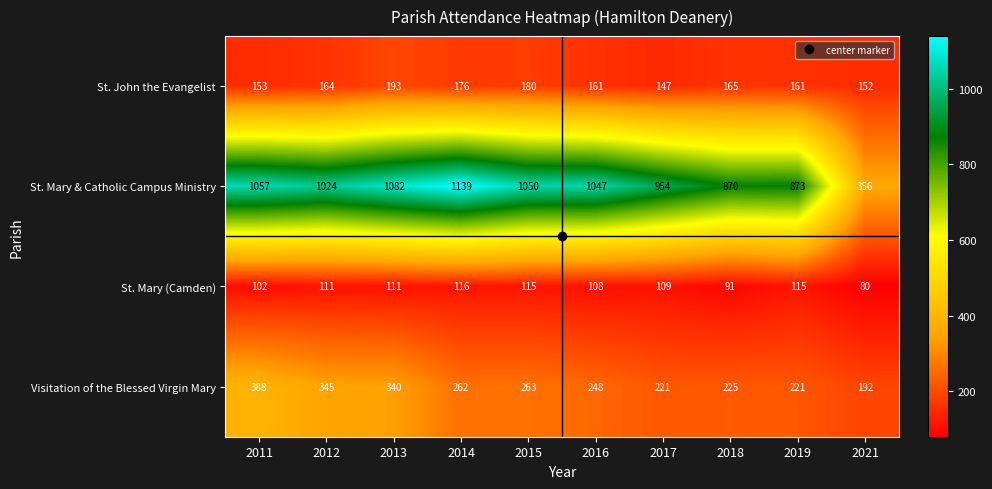

The value of St. Mary & Catholic Campus Ministry at 2014 is 1139. True or false?

True